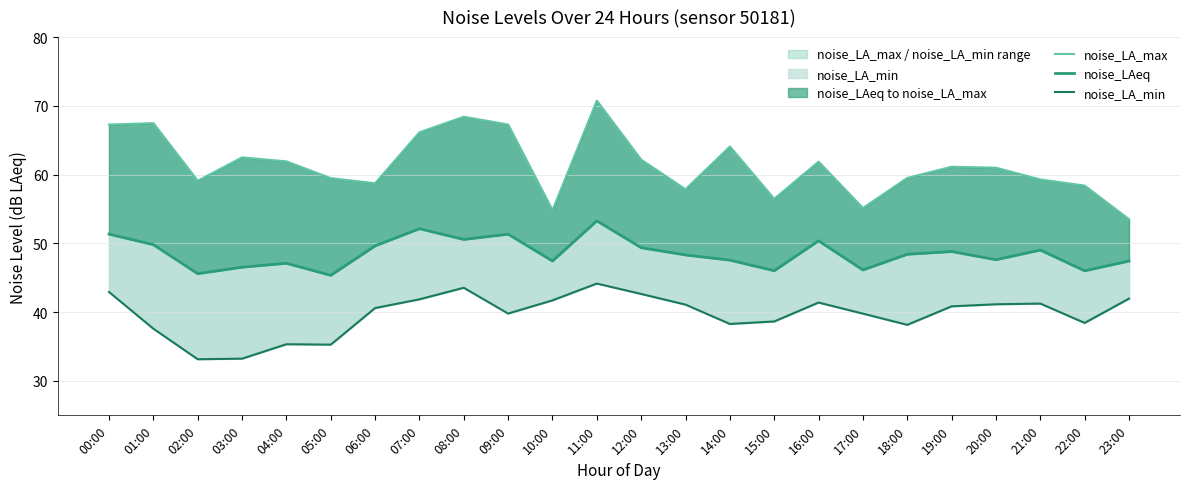

At which label is noise_LAeq closest to 49?

21:00